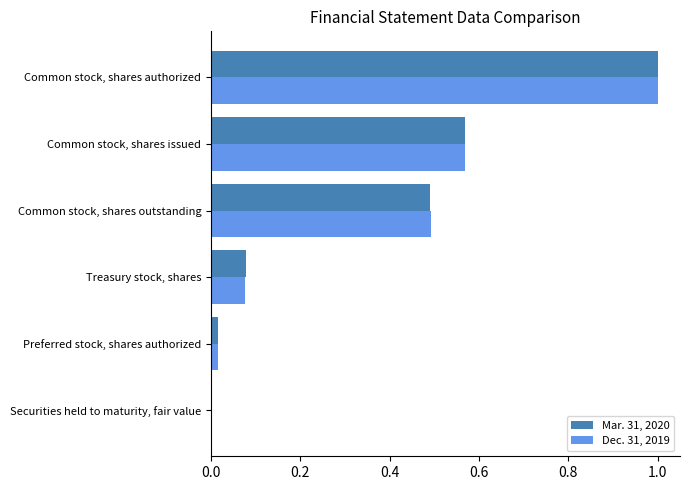

Which category has the highest value across all series?

Common stock, shares authorized